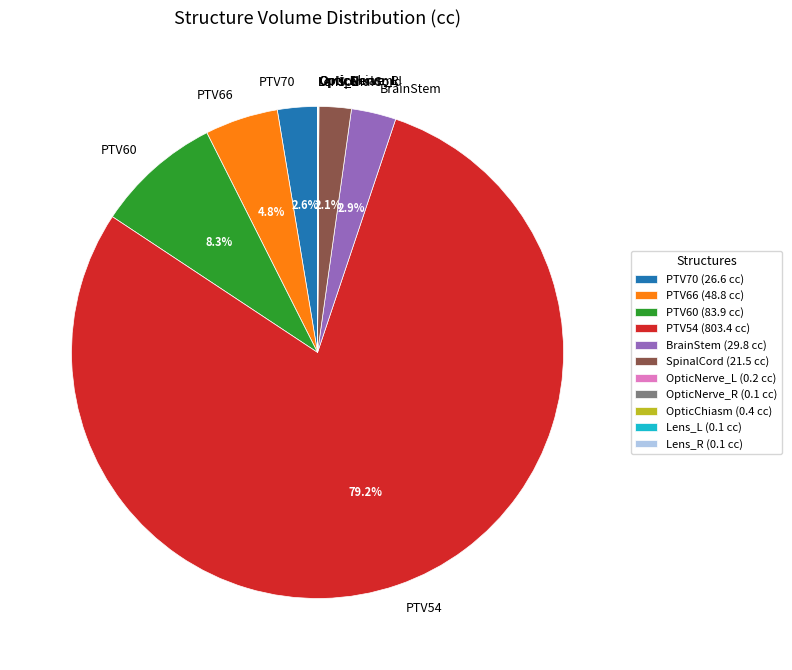

Is there any slice that represents more than half of the pie?

Yes